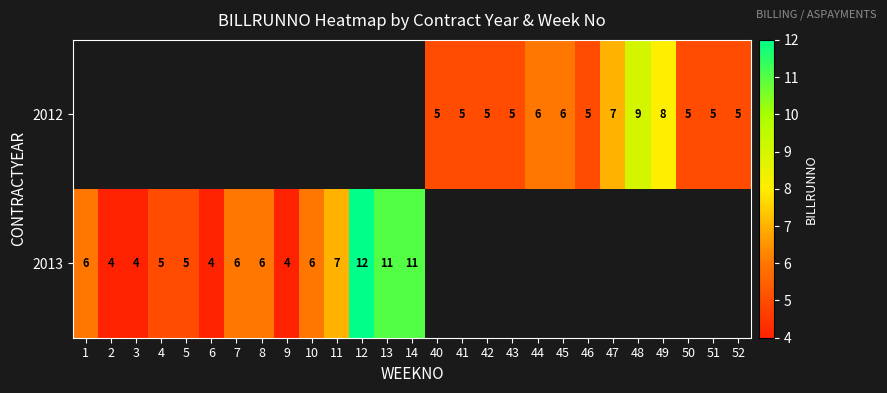

The value of 2012 at 50 is 3. True or false?

False